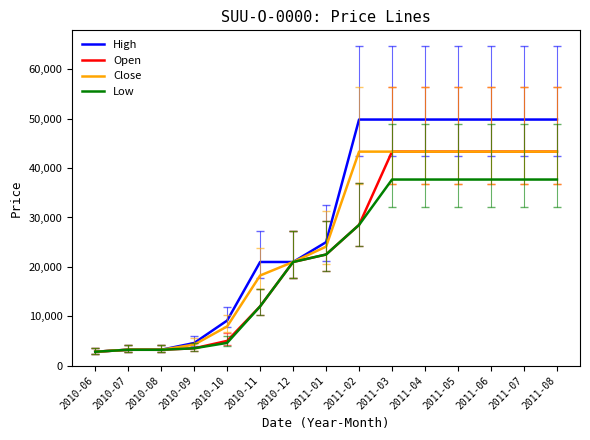

Is it true that Close equals 77852 at 2011-05?

False